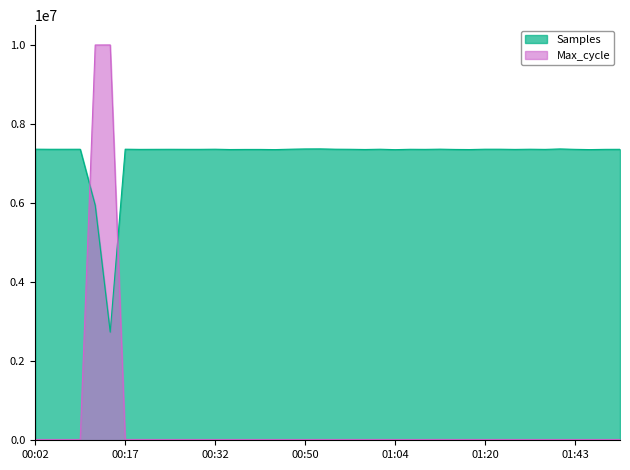

Which category has the lowest value across all series?

00:50